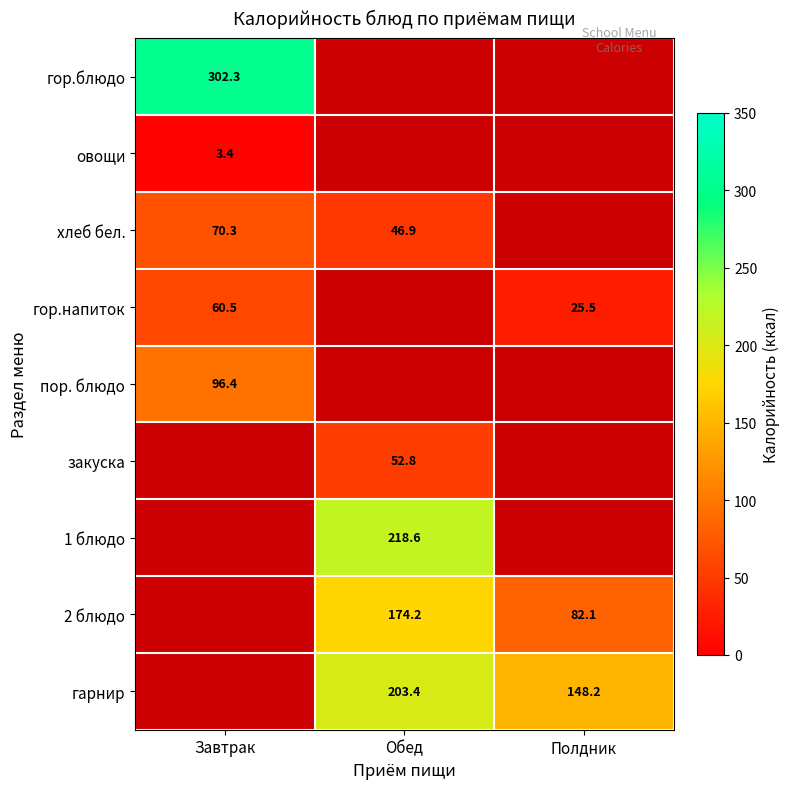

True or false: гарнир has a value of 363.9 at Обед.

False